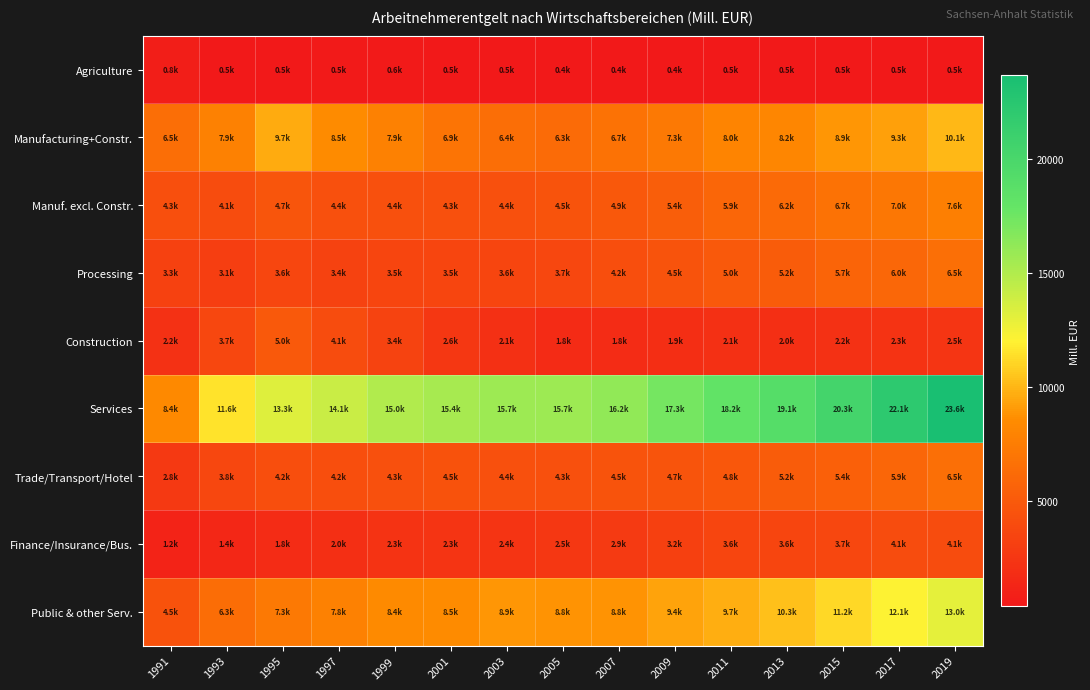

At which category is the sum across all series the highest?

2019